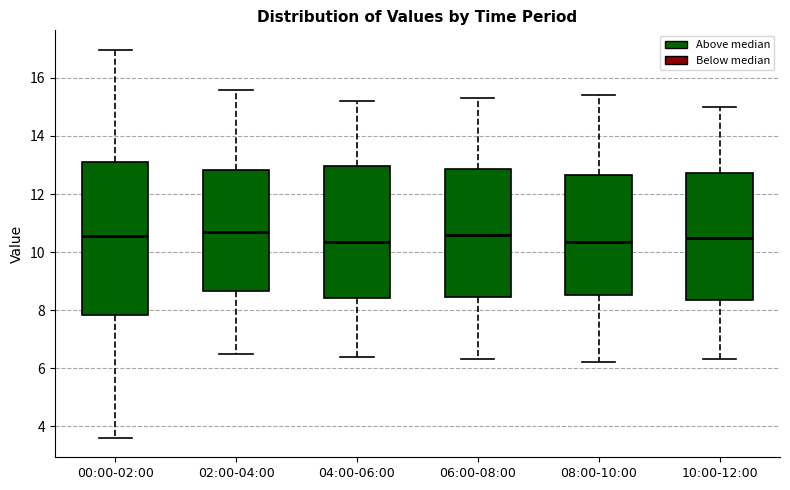

Where does the median line of the box for 08:00-10:00 sit on the y-axis? The values are not printed on the chart, so give them approximately, as read against the axis.

10.4